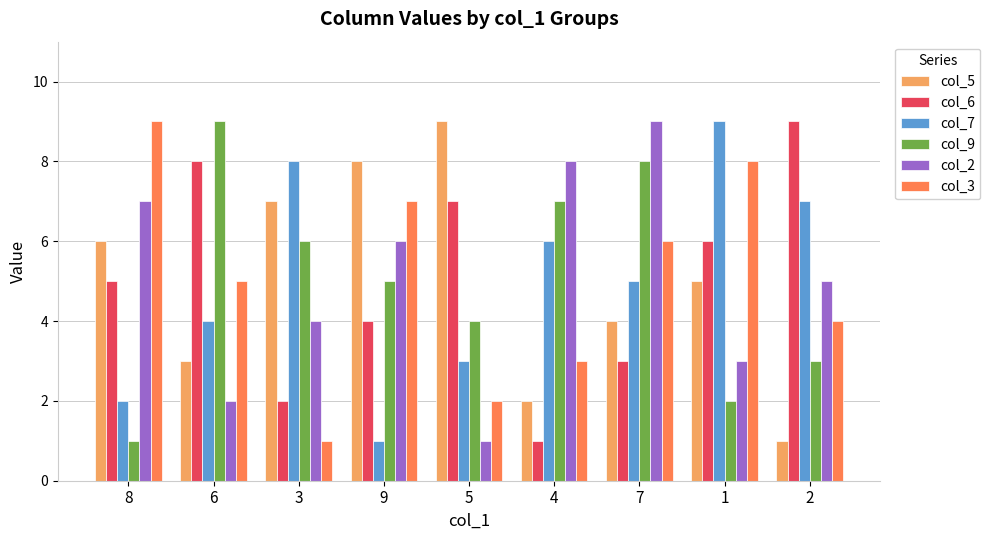

Reading left to right, transcribe all the data shown in this chart.

col_5: 6	3	7	8	9	2	4	5	1
col_6: 5	8	2	4	7	1	3	6	9
col_7: 2	4	8	1	3	6	5	9	7
col_9: 1	9	6	5	4	7	8	2	3
col_2: 7	2	4	6	1	8	9	3	5
col_3: 9	5	1	7	2	3	6	8	4